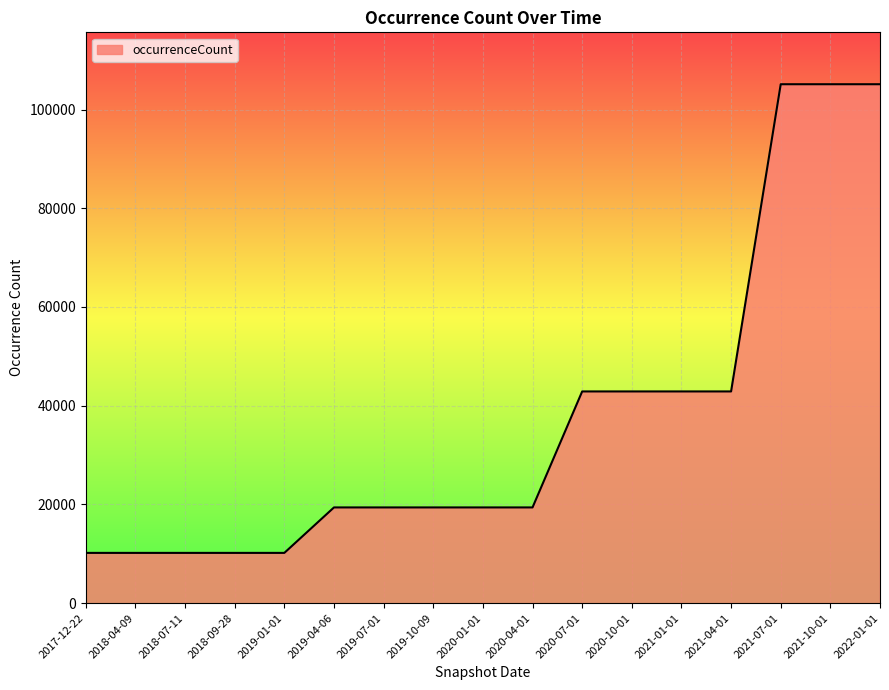

How many lines are shown in the chart?

1